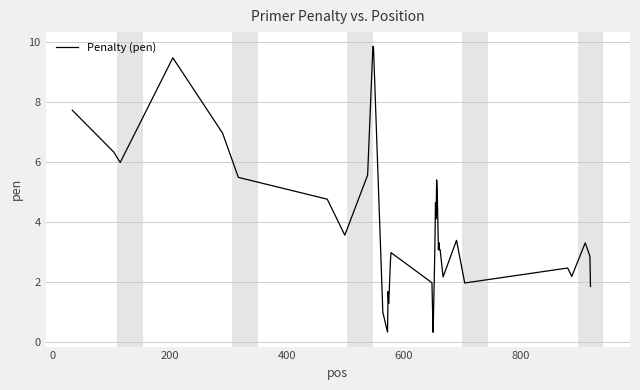

How many categories are shown in the chart?

40